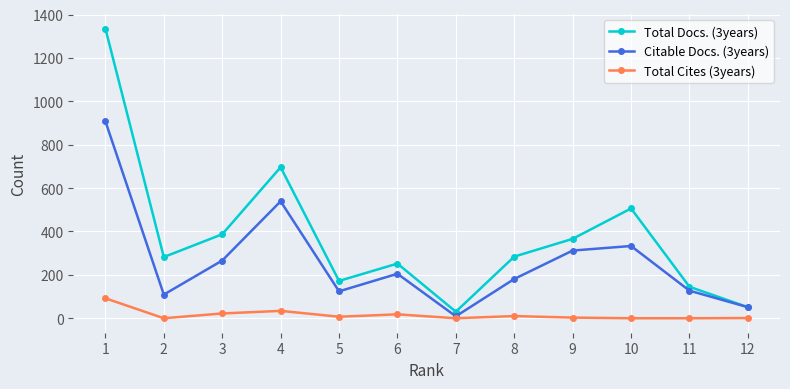

What is the average value of the Total Cites (3years) series?

16